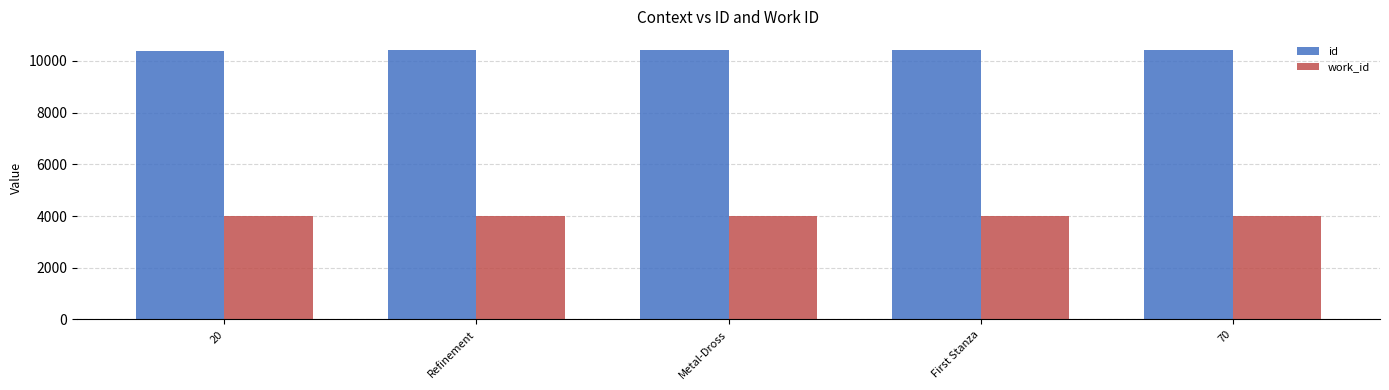

What is the maximum value for work_id?

4019